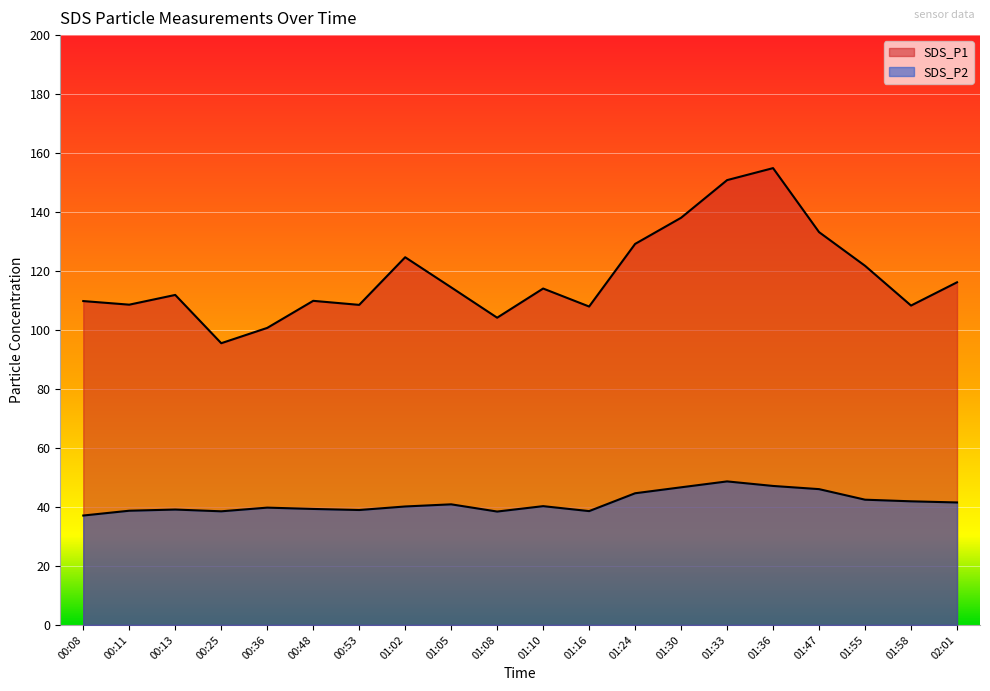

Where is the first local maximum for SDS_P2?

00:13